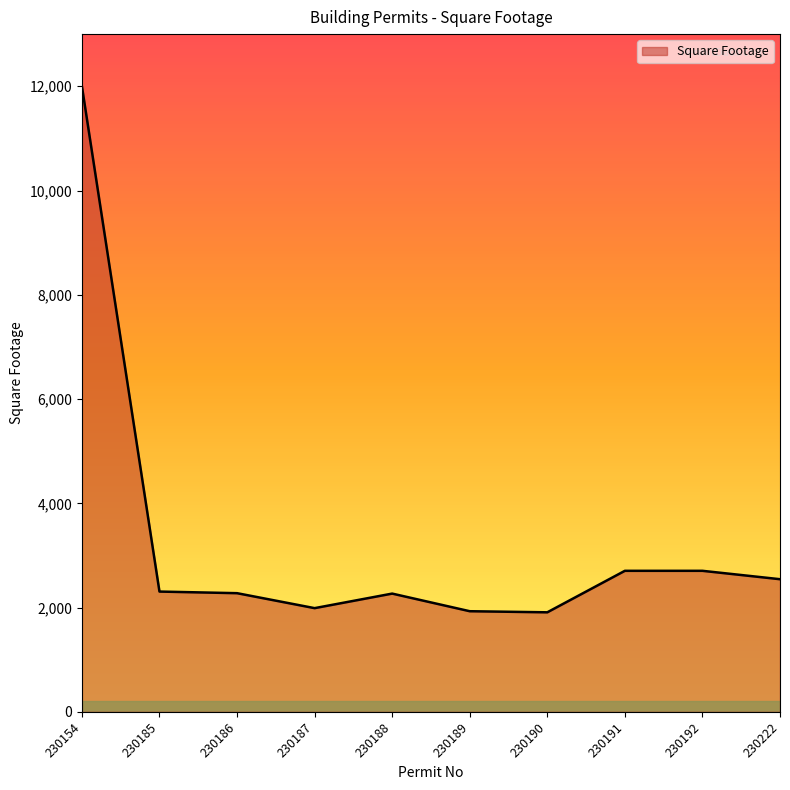

Which label corresponds to the largest value in the chart?

230154